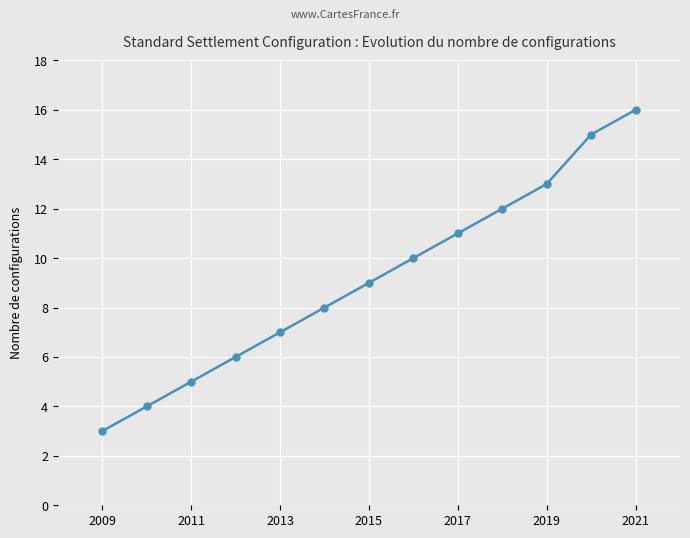

True or false: the data has more than 1 interior local peaks.

False